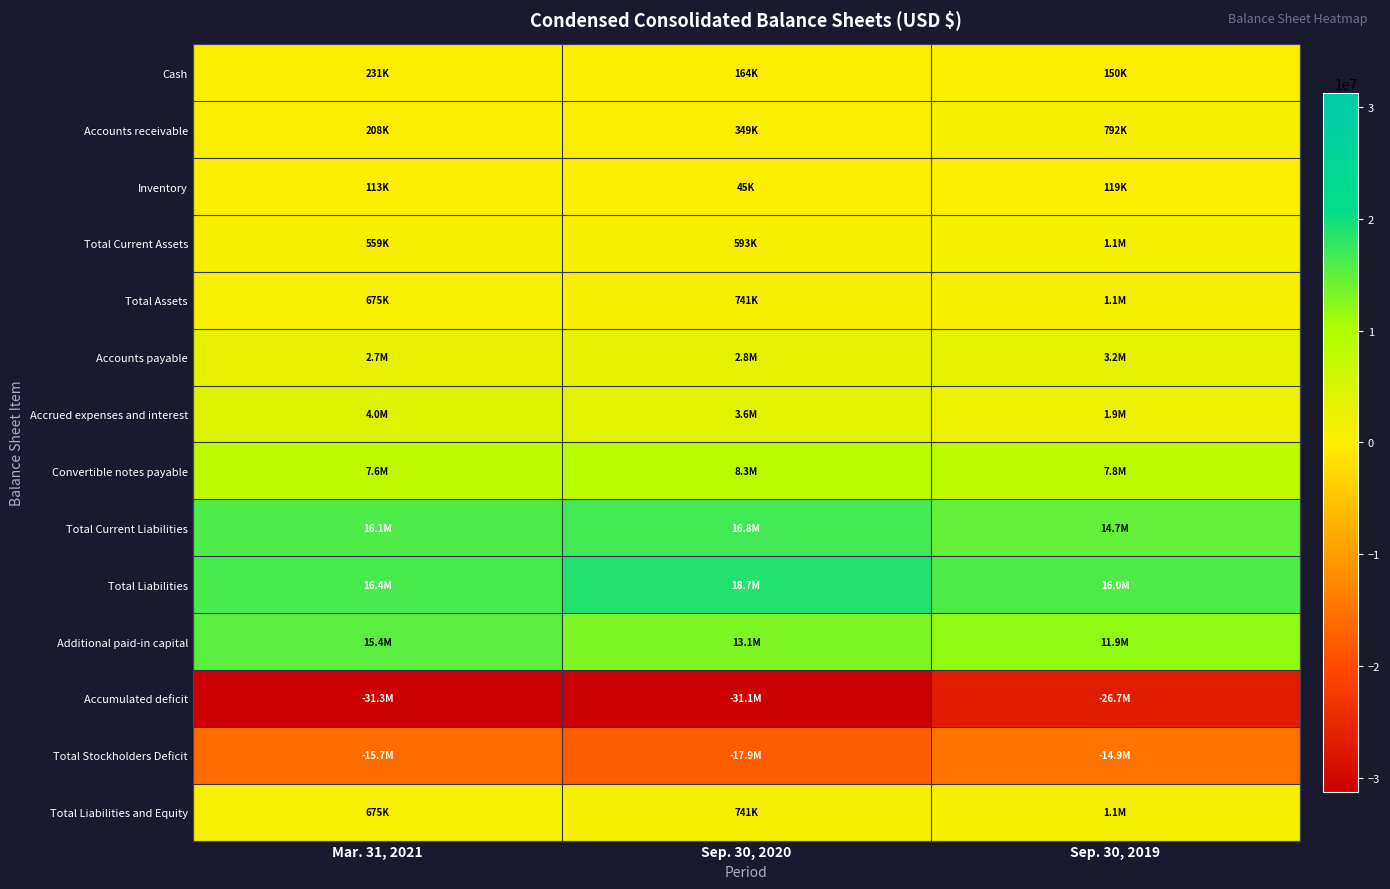

What is the difference between the highest and lowest values at Sep. 30, 2020?

49760758